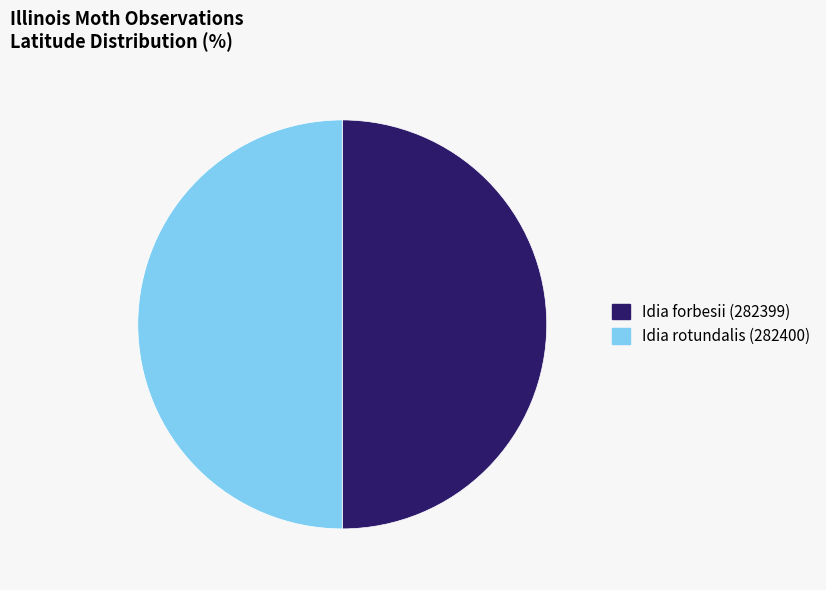

What is the ratio of the value at Idia forbesii (282399) to the value at Idia rotundalis (282400)?

1.0